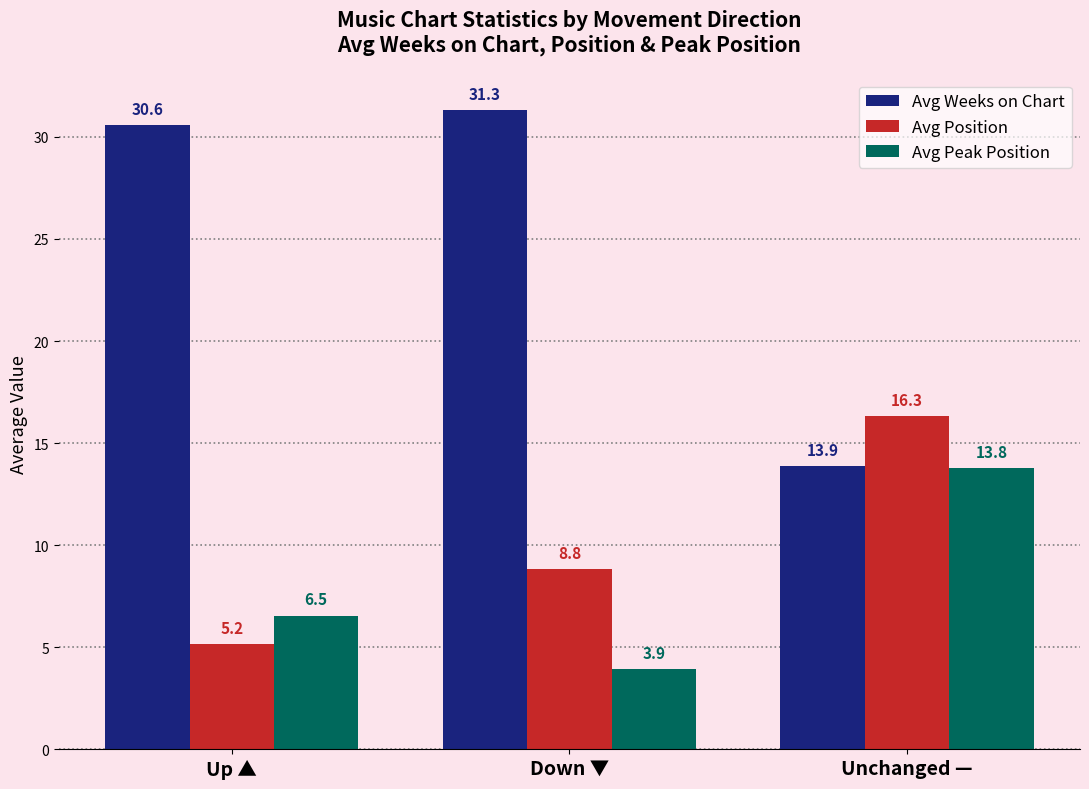

The value of Avg Position at Down ▼ is 8.8. True or false?

True